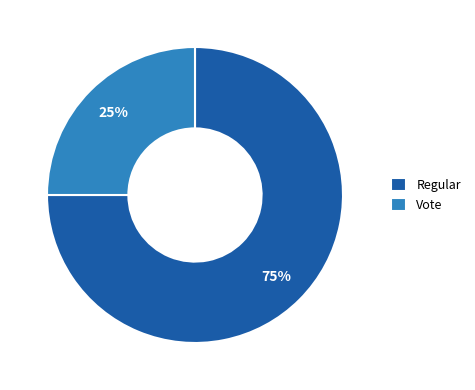

How many slices are in this pie chart?

2